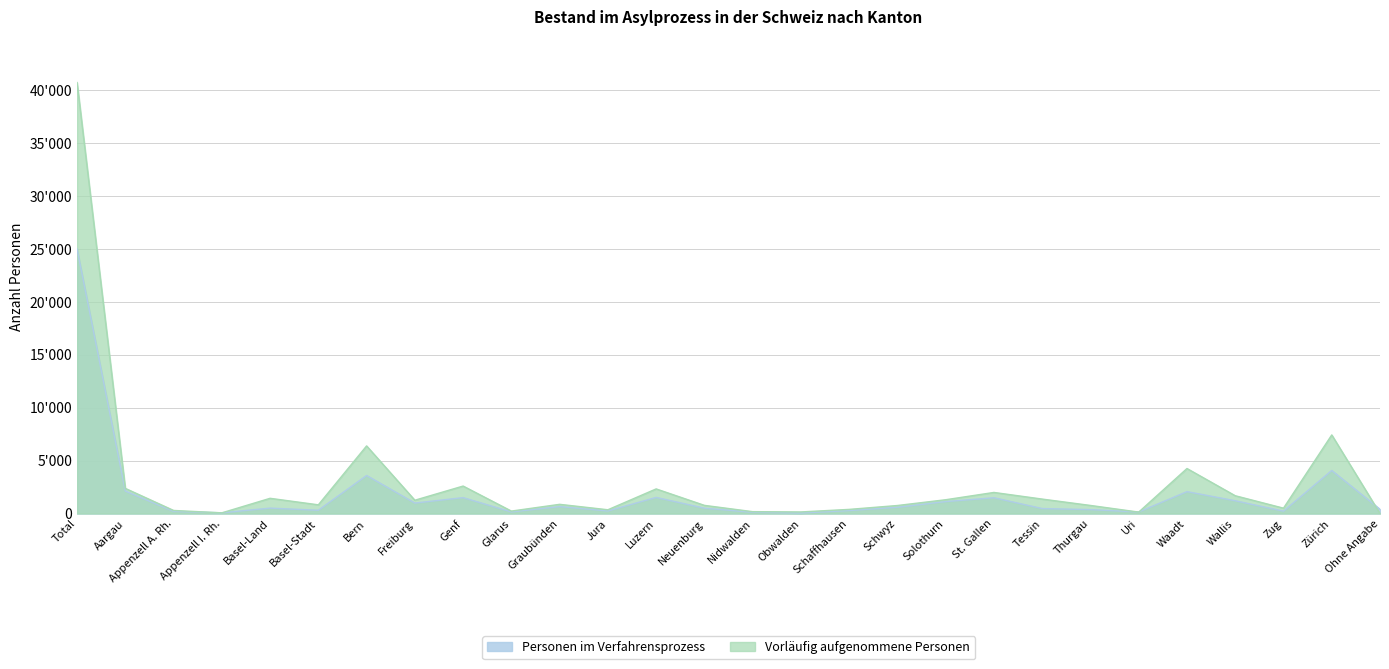

At which label does Vorläufig aufgenommene Personen reach its minimum?

Ohne Angabe